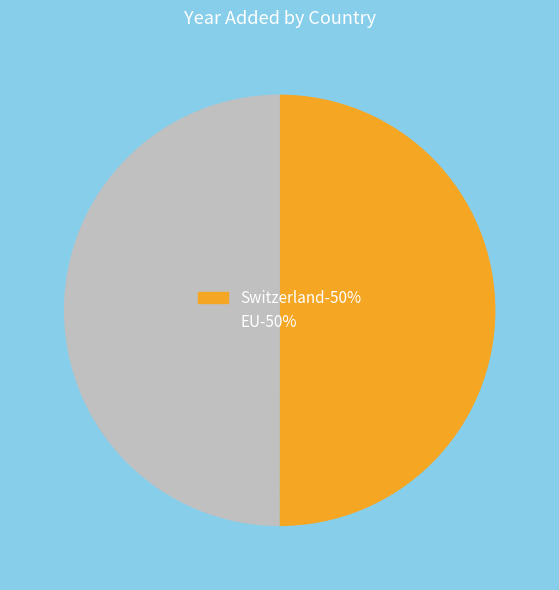

What is the ratio of the value at EU to the value at Switzerland?

1.0